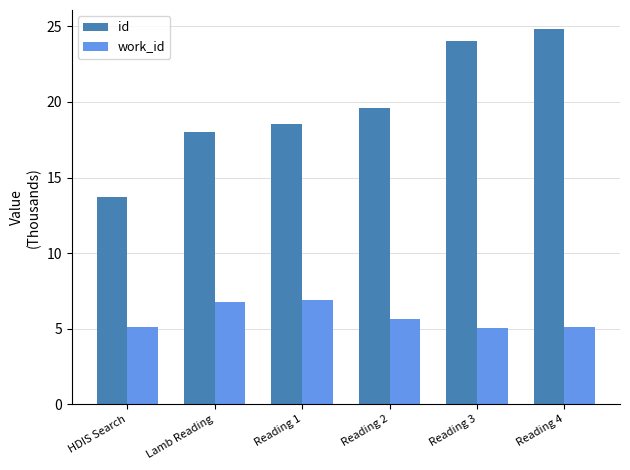

What is the label of the 2nd bar from the left?

Lamb Reading